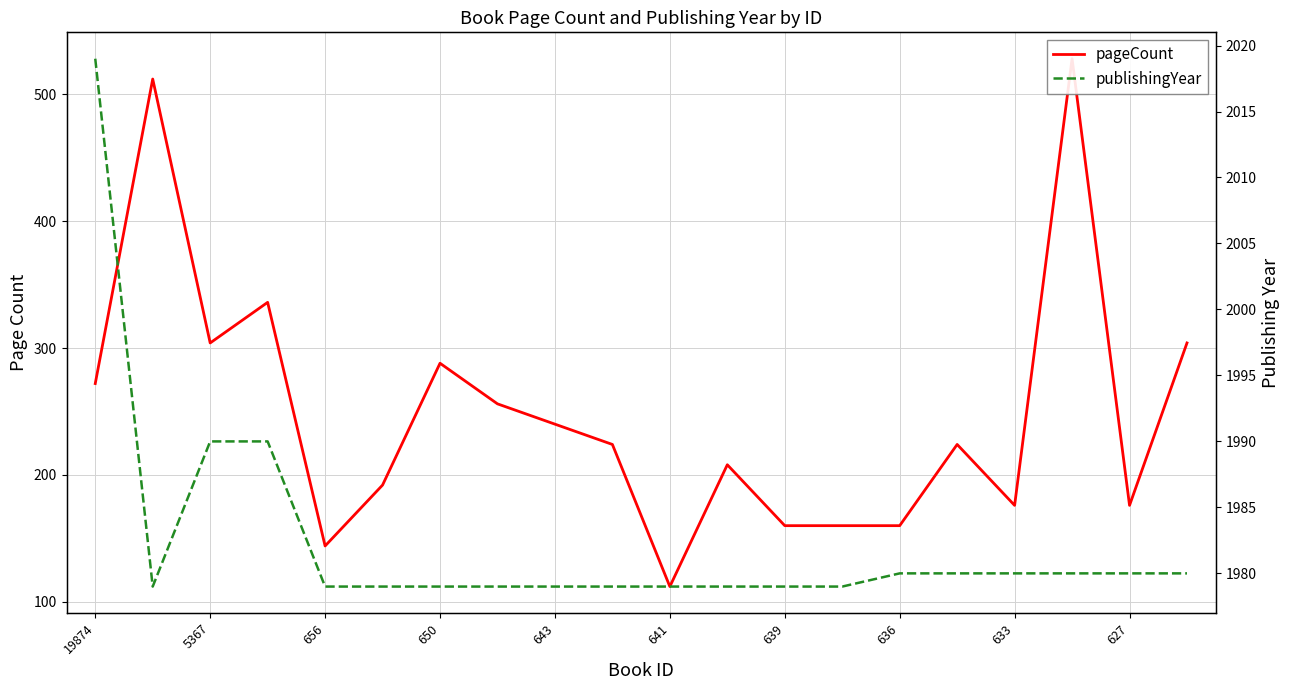

Between 19874 and 627, which is larger?

19874